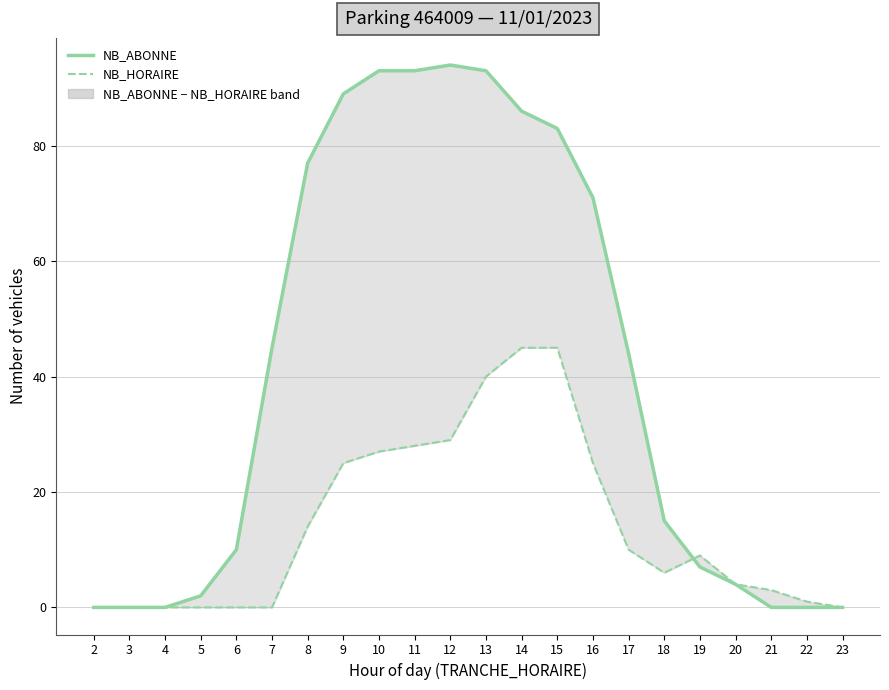

Does the chart display data point markers on the line(s)?

No